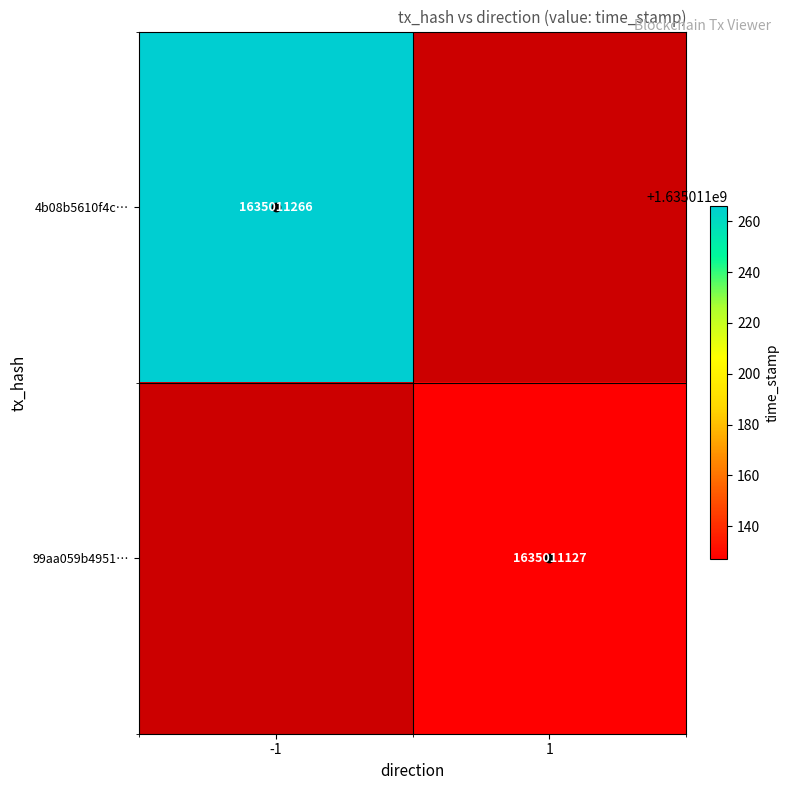

Is the value of 4b08b5610f4c62802b693e9679b4b2a9b44666d at time_stamp greater than the value of 99aa059b495124dfd9f92b86c63de9fc5a222a7 at direction?

Yes